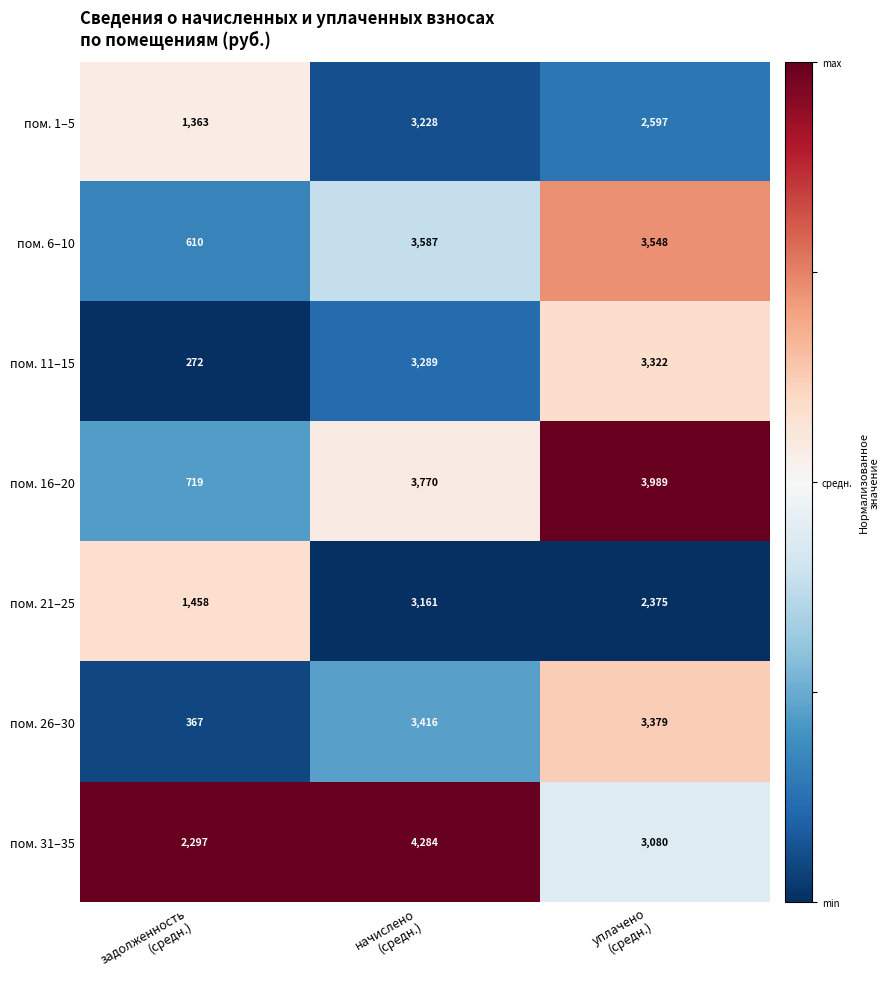

Reading left to right, extract all data points from this chart.

пом. 1–5: 1363	3228	2597
пом. 6–10: 610	3587	3548
пом. 11–15: 272	3289	3322
пом. 16–20: 719	3770	3989
пом. 21–25: 1458	3161	2375
пом. 26–30: 367	3416	3379
пом. 31–35: 2297	4284	3080